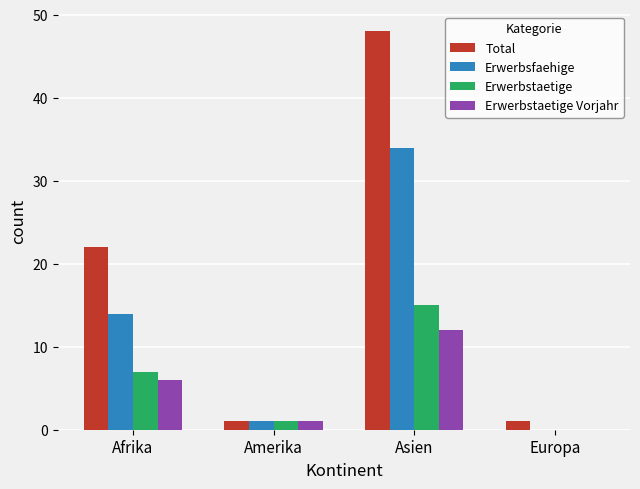

Count the number of data series in this chart.

4